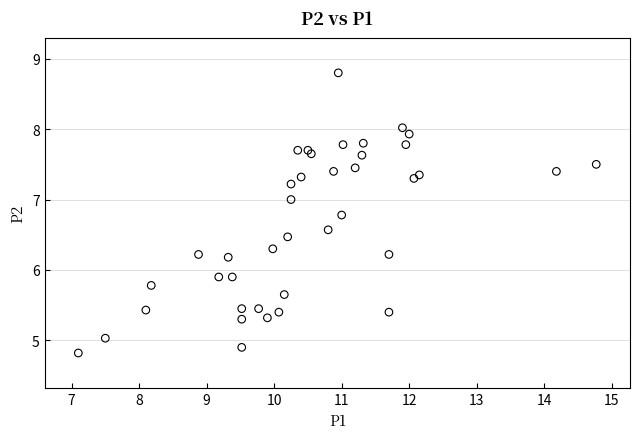

What is the range of Y values (max minus min)?

4.0